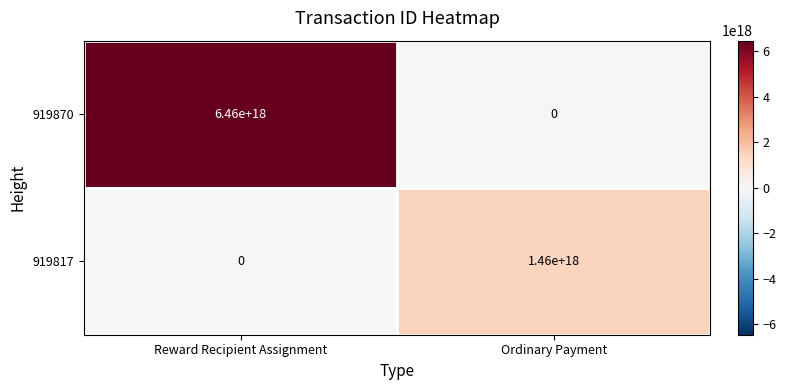

Which series has the widest spread of values?

919870